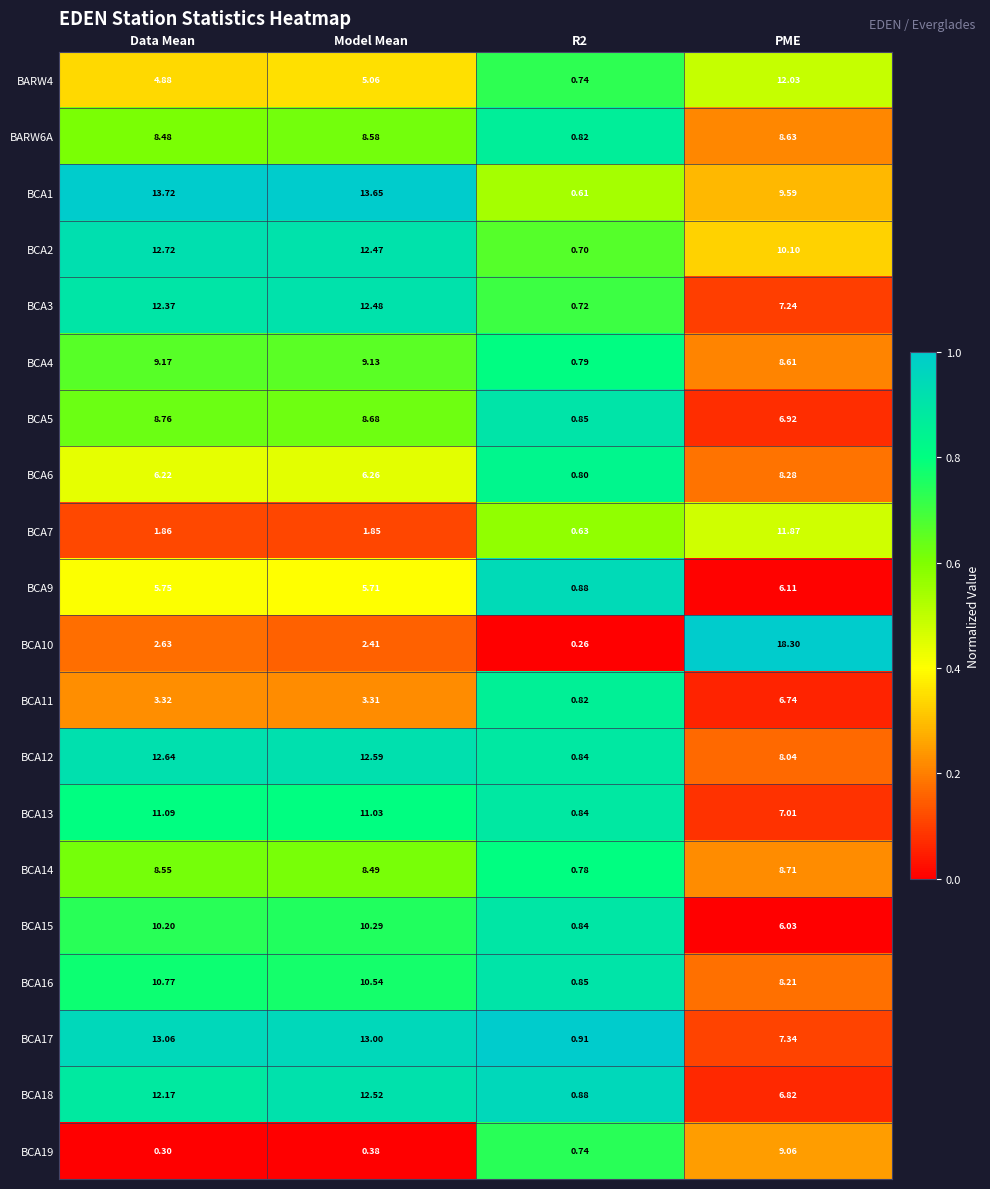

Which category has the highest value in the BCA4 series?

Data Mean